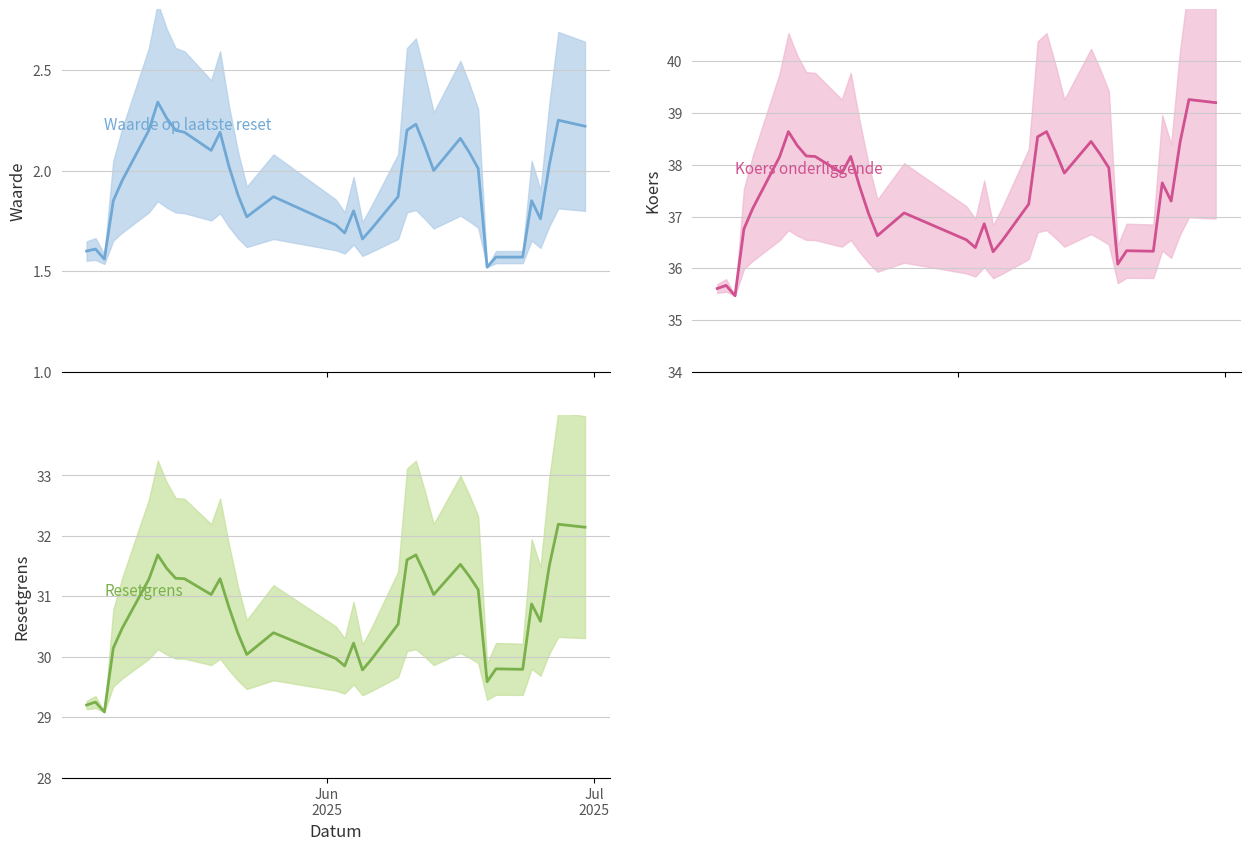

Rank the series by their maximum value, from lowest to highest.

Waarde op laatste reset, Resetgrens, Koers onderliggende